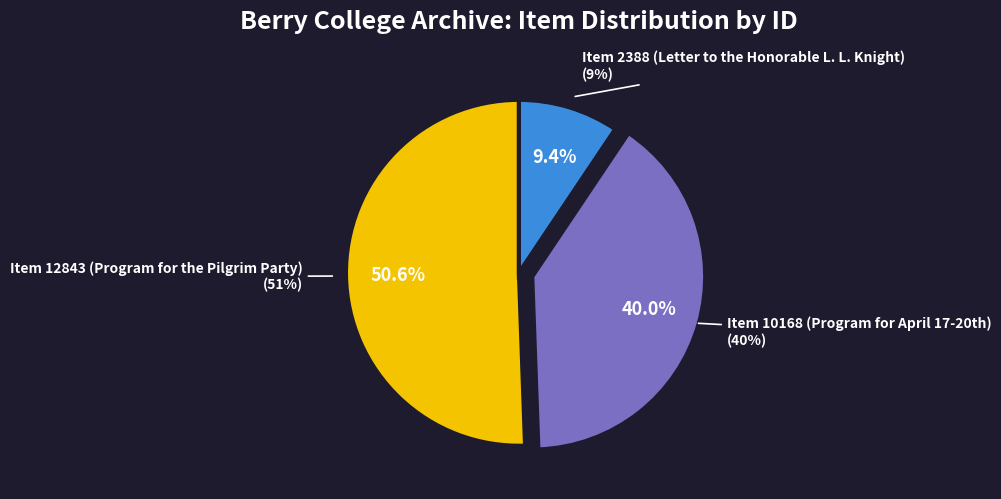

Is it true that Item 2388 (Letter to the Honorable L. L. Knight) is 20% of the pie?

False